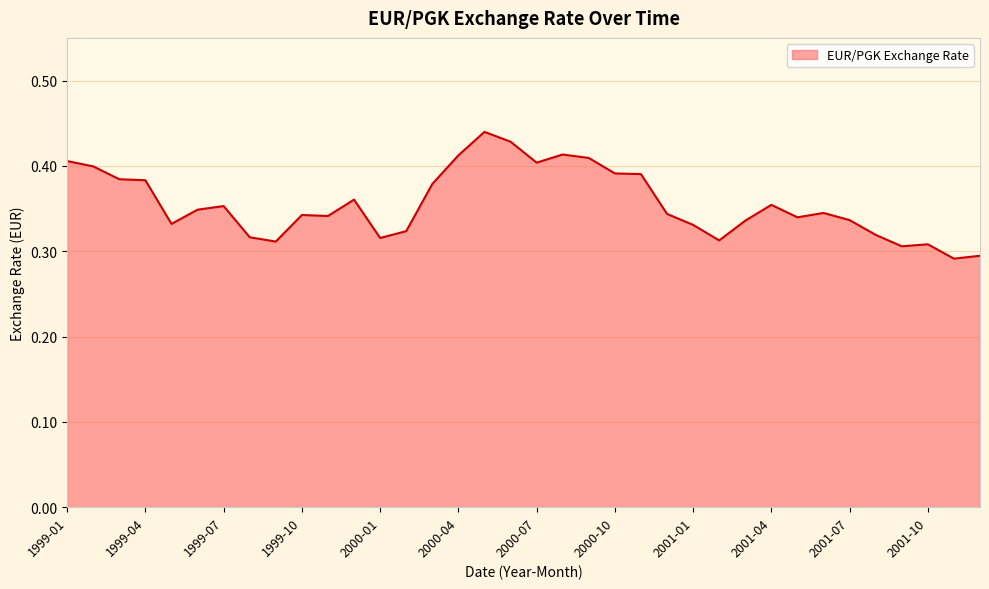

True or false: the data shows 0.5 at 1999-04.

False